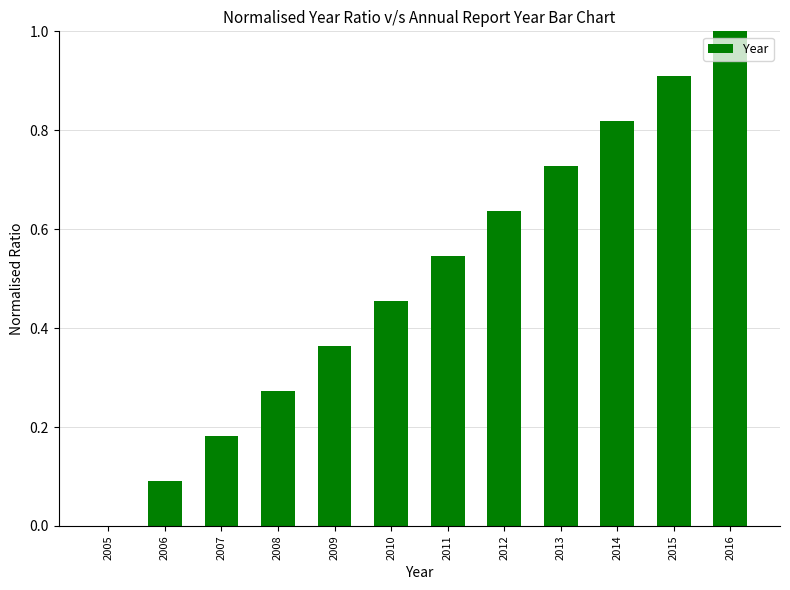

What is the change in value from 2006 to 2009?

+0.3